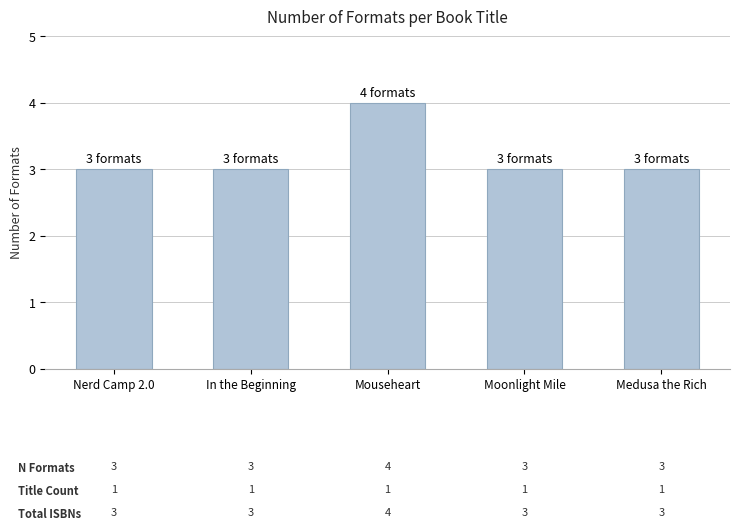

What is the sum of the values at Moonlight Mile and Nerd Camp 2.0?

6